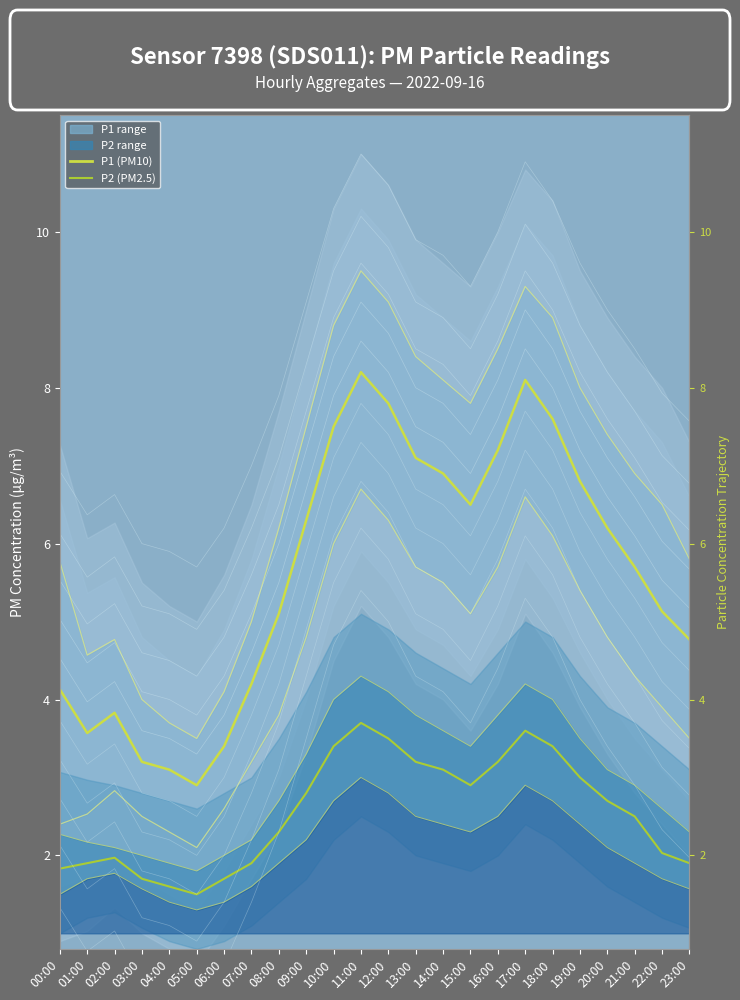

Which series has the largest total across all categories?

P1 (PM10)